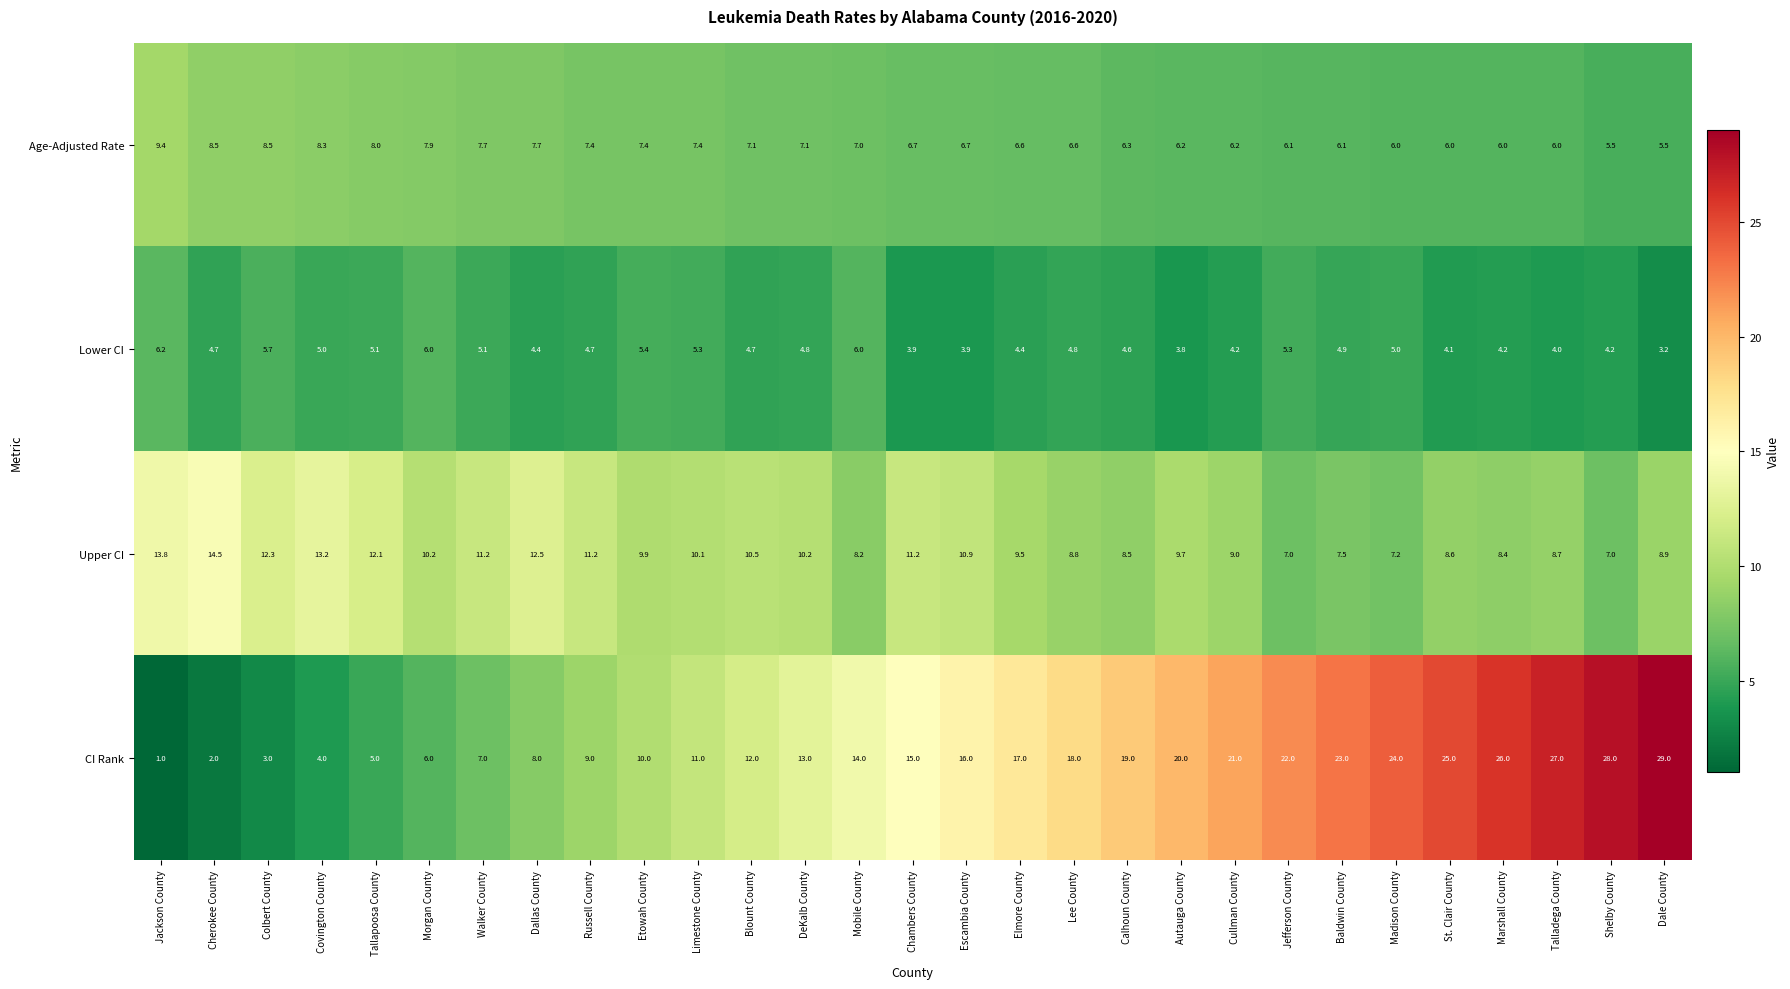

The Age-Adjusted Rate series shows 9.4 at Calhoun County. True or false?

False